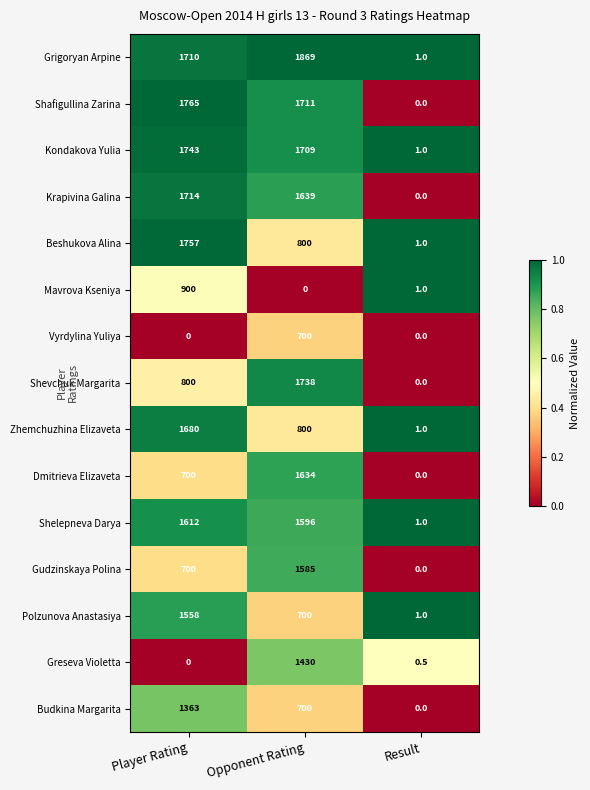

Rank the series by their maximum value, from lowest to highest.

Vyrdylina Yuliya, Mavrova Kseniya, Budkina Margarita, Greseva Violetta, Polzunova Anastasiya, Gudzinskaya Polina, Shelepneva Darya, Dmitrieva Elizaveta, Zhemchuzhina Elizaveta, Krapivina Galina, Shevchuk Margarita, Kondakova Yulia, Beshukova Alina, Shafigullina Zarina, Grigoryan Arpine